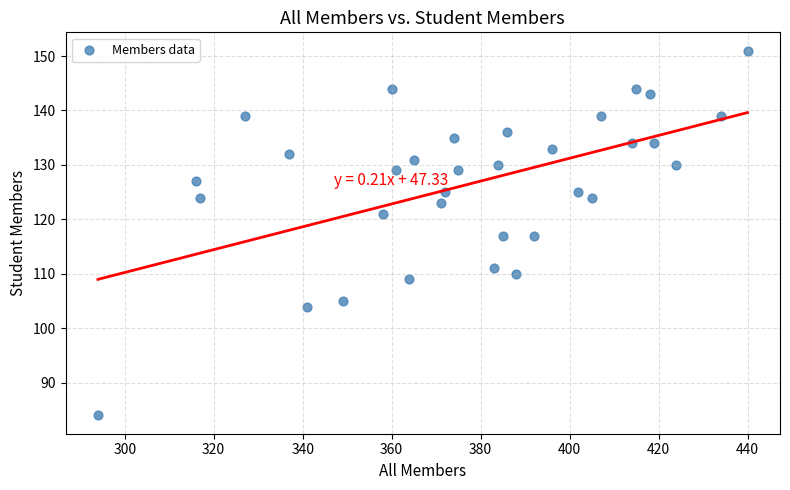

What is the range of X values (max minus min)?

146